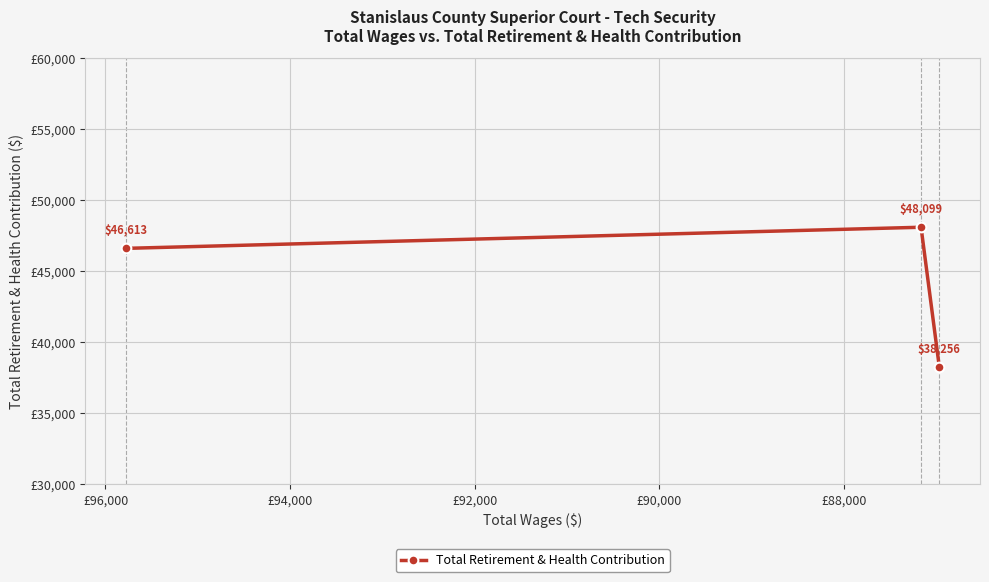

How many categories are shown in the chart?

3